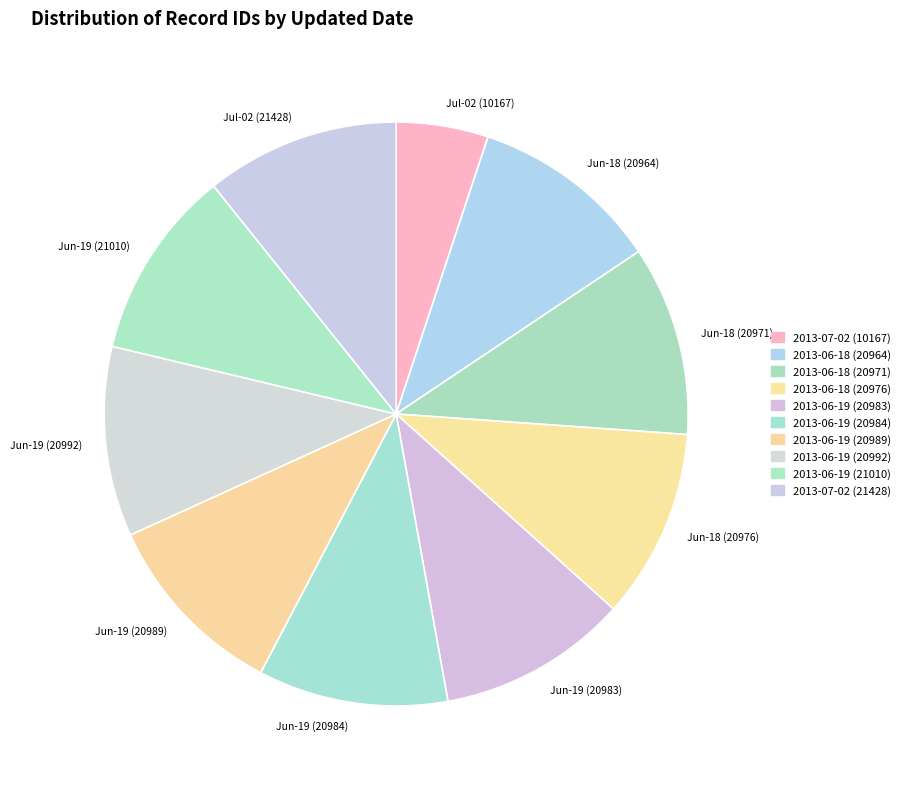

Which category has the smallest portion of the pie?

Jul-02 (10167)